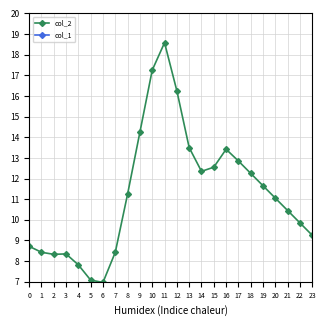

At how many categories does at least one series exceed 4?

24